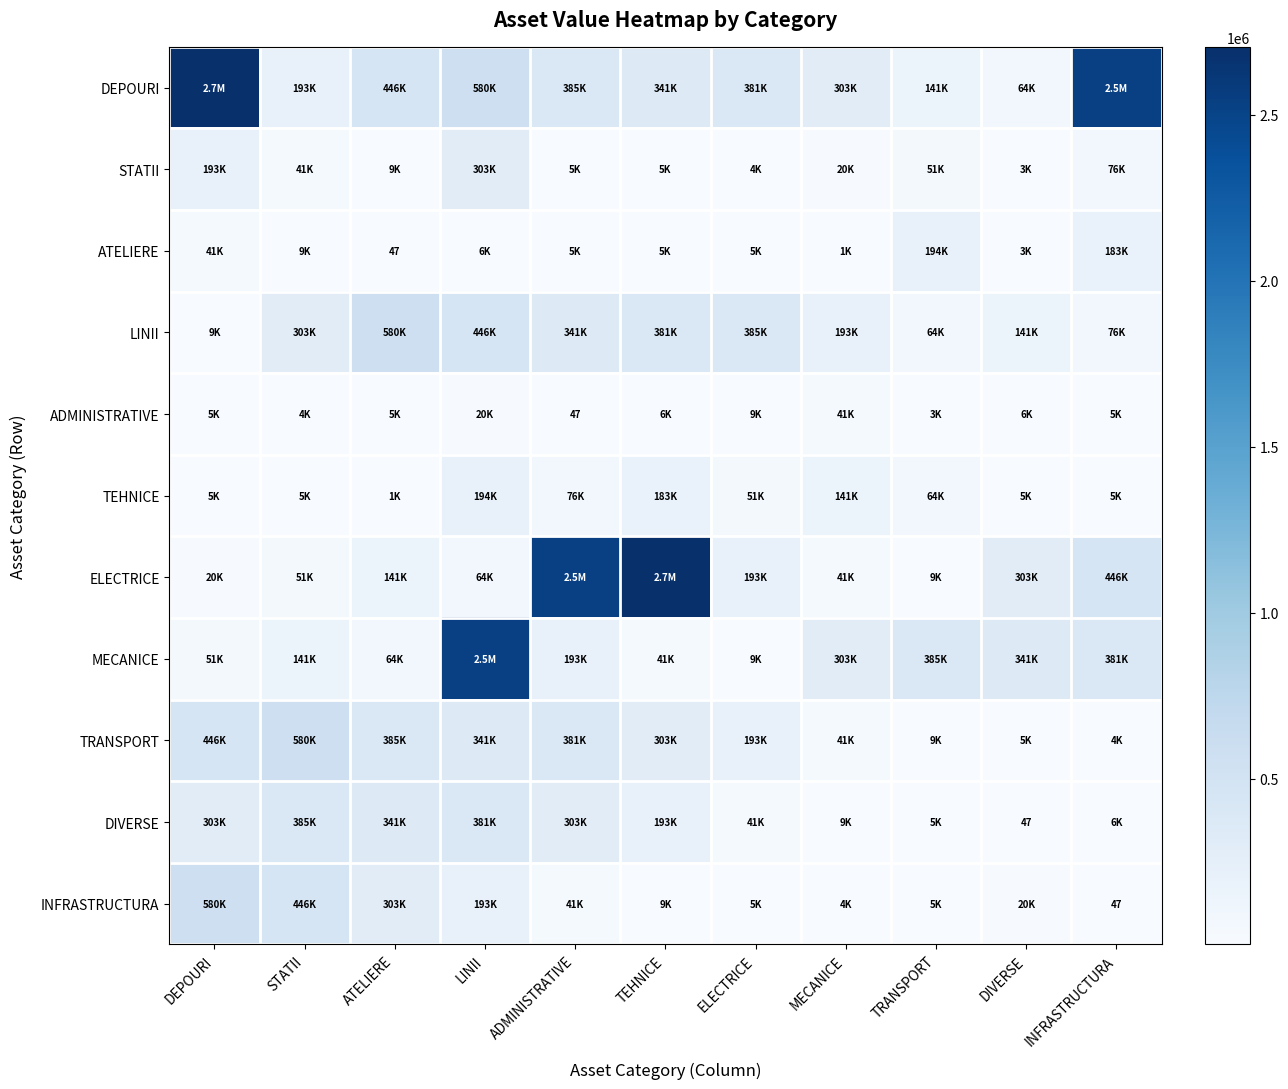

Count the number of data series in this chart.

11